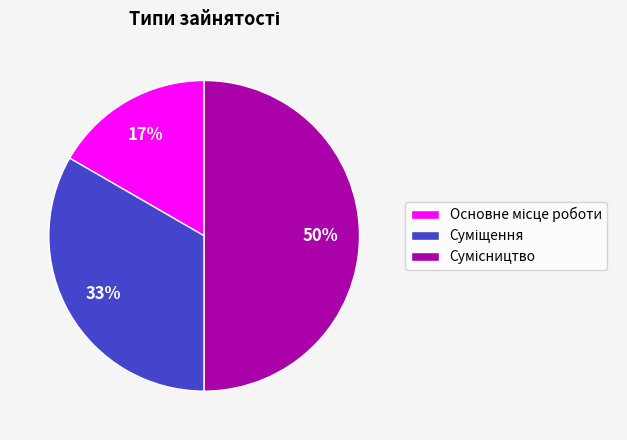

Count the number of slices in the pie.

3